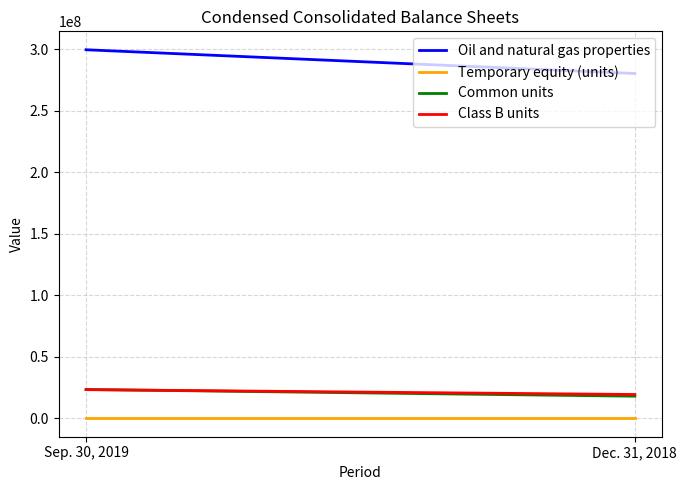

At how many categories does at least one series exceed 219251974?

2